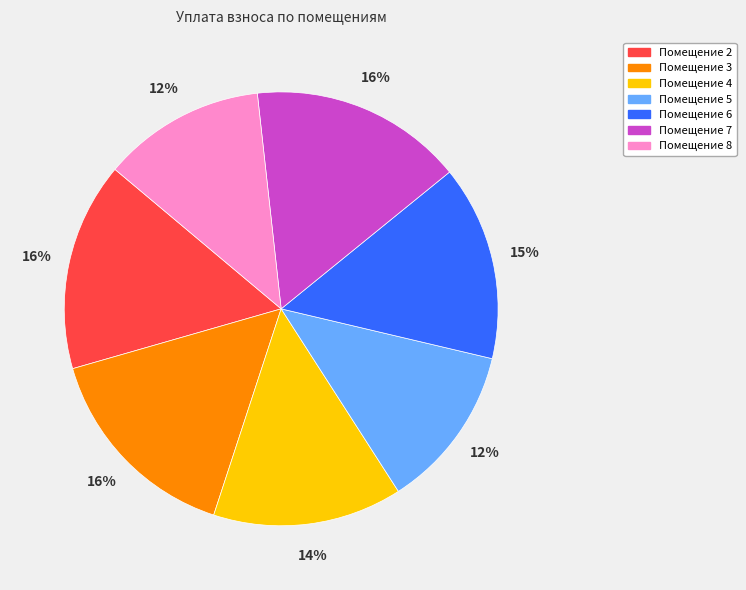

Is there a majority slice in this chart?

No